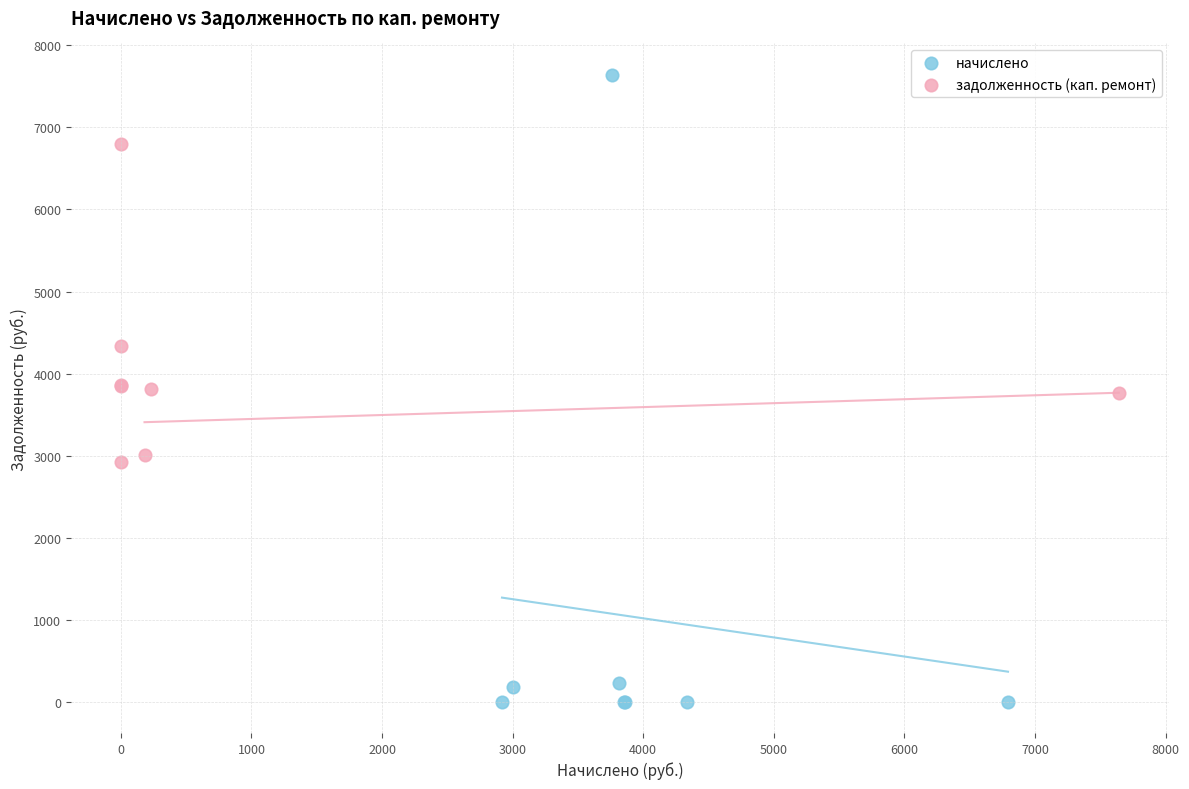

Which series reaches the minimum Y coordinate?

начислено